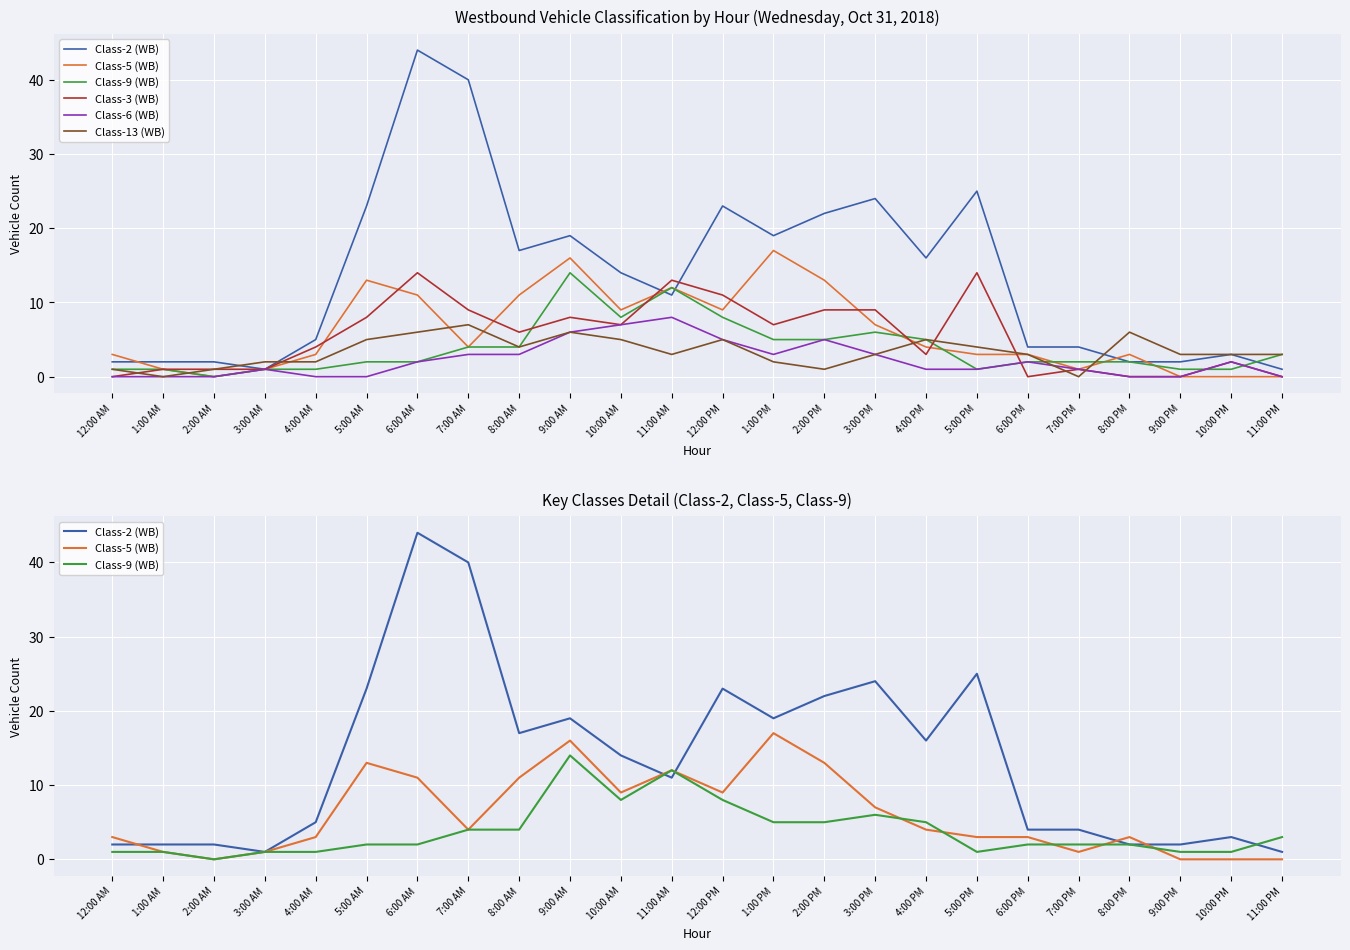

At how many categories does at least one series exceed 1?

24